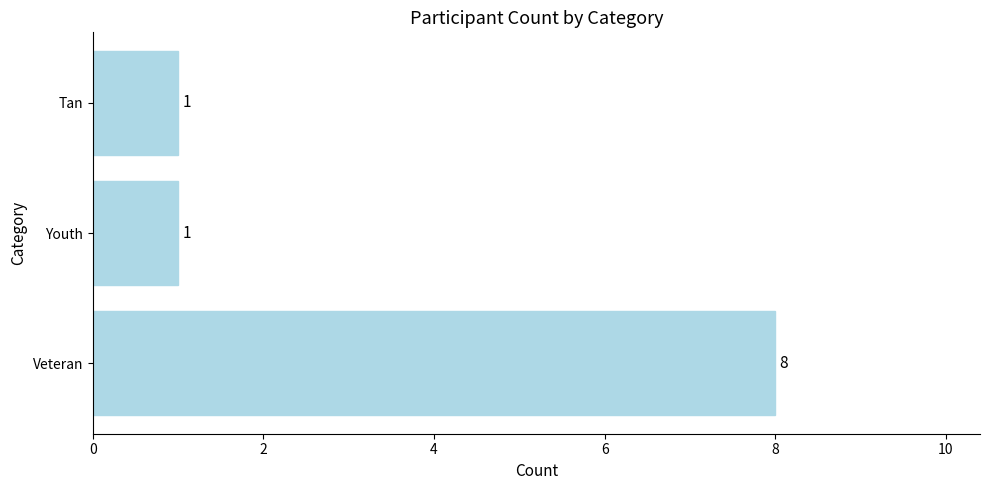

What is the difference between the maximum and minimum values?

7